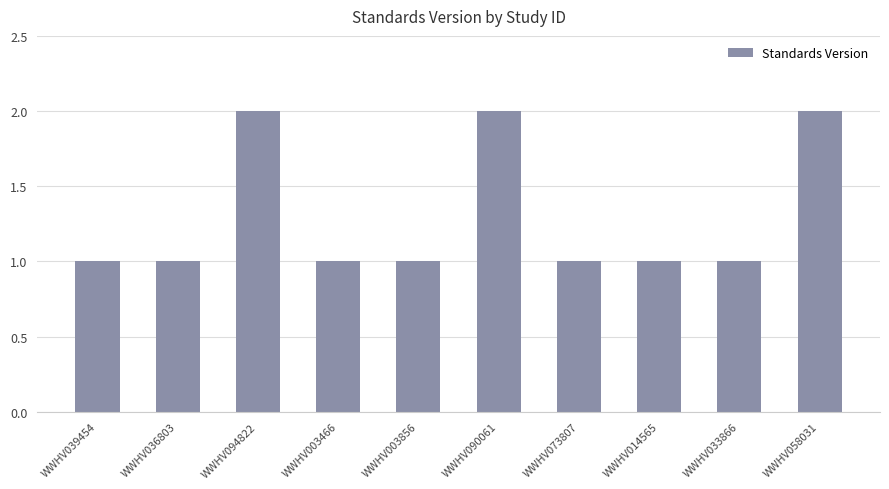

Is it true that the value at WWHV039454 is 1?

True